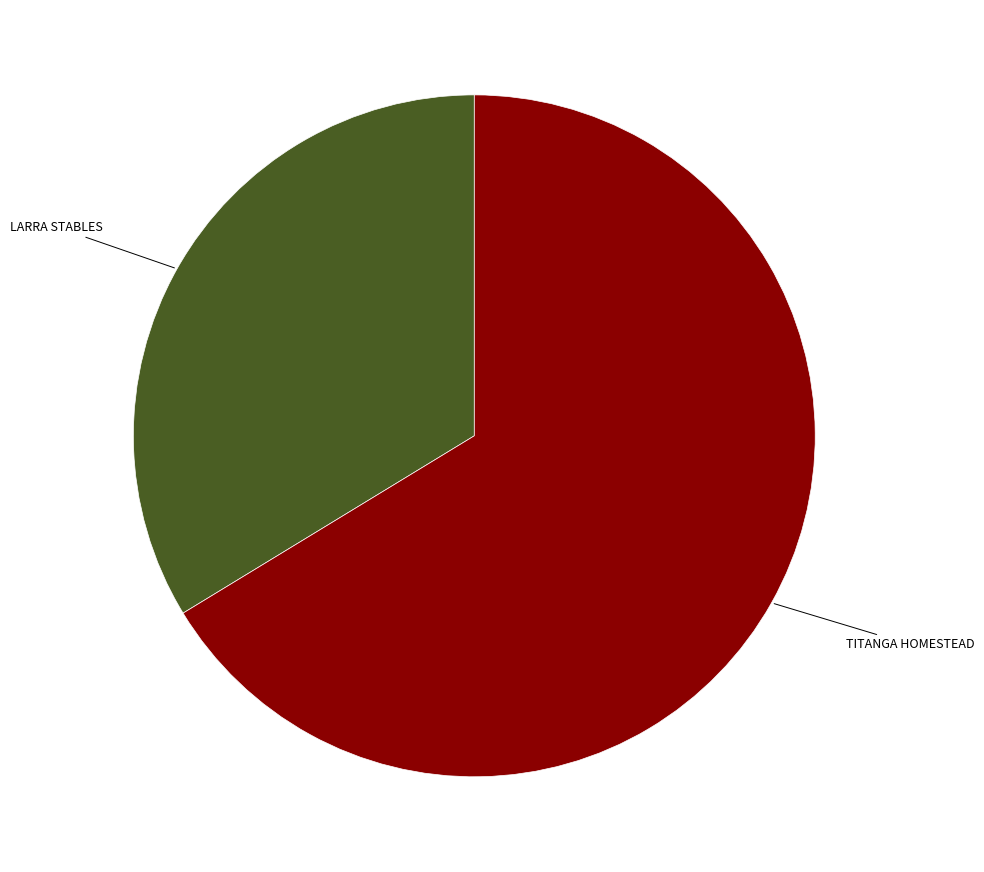

Does any single category account for the majority?

Yes